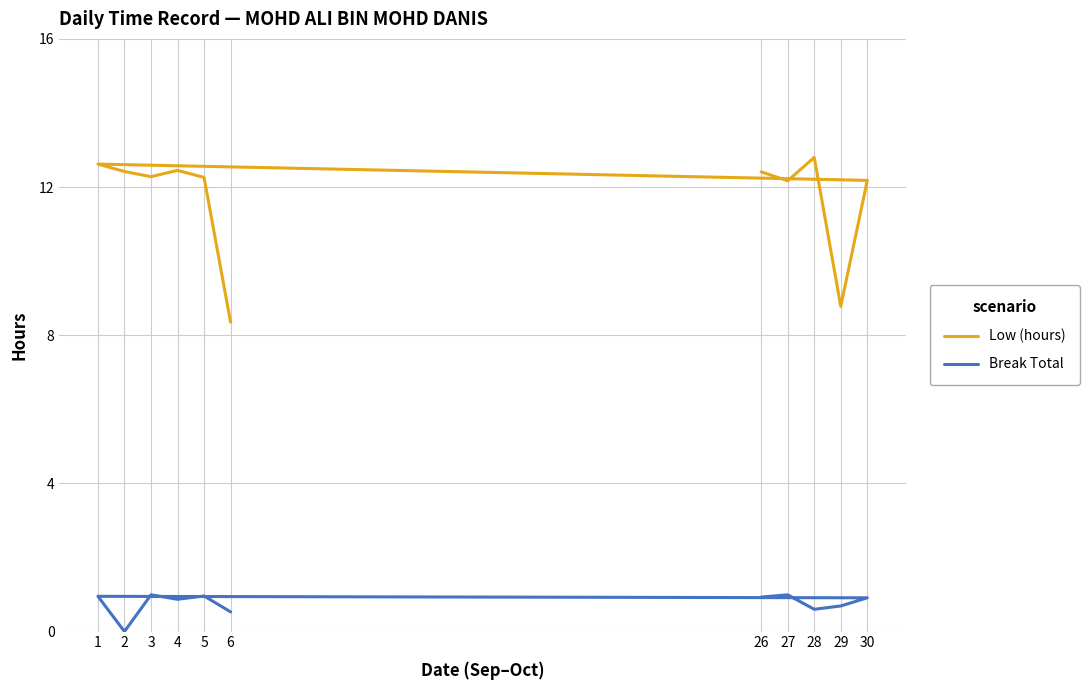

True or false: Break Total and Low (hours) intersect in this chart.

False